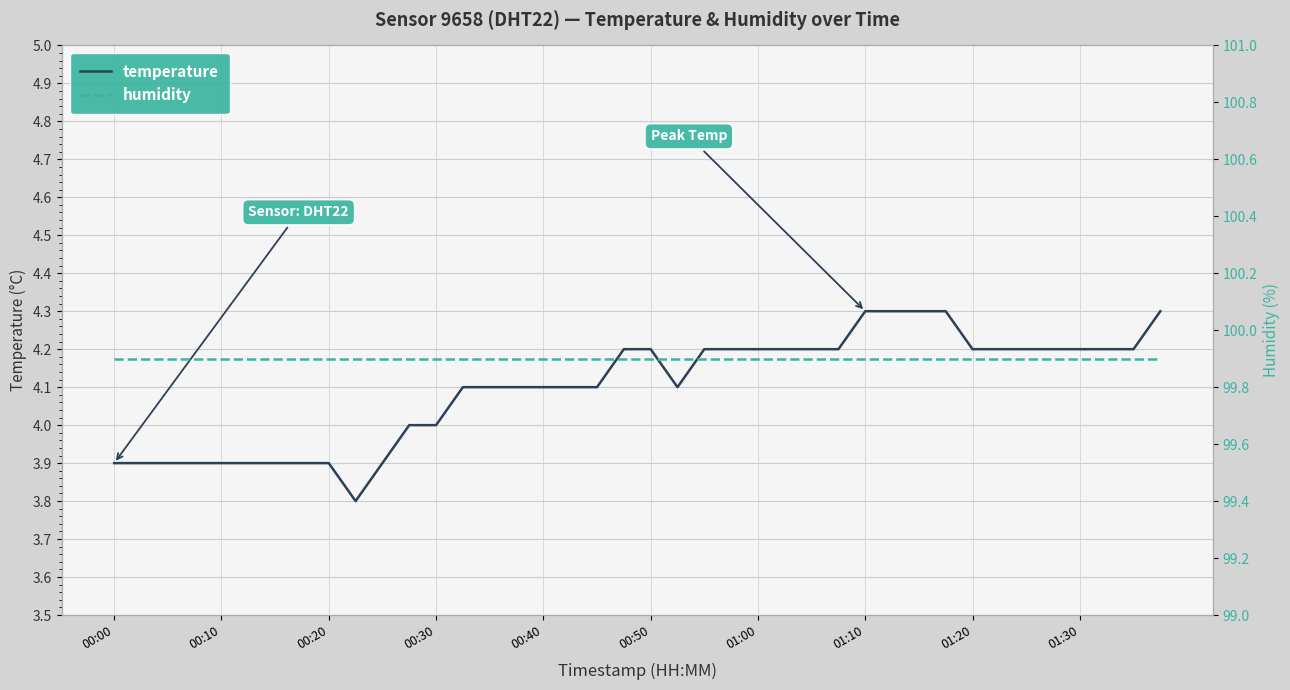

What are all the series names shown in the legend?

temperature, humidity